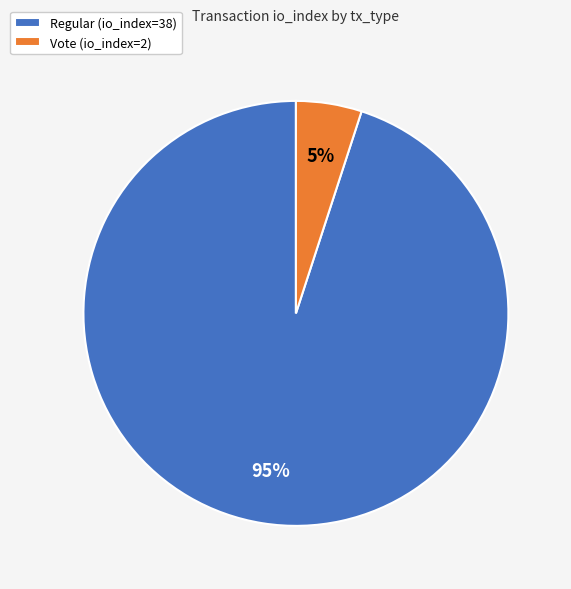

How many segments does this pie chart have?

2